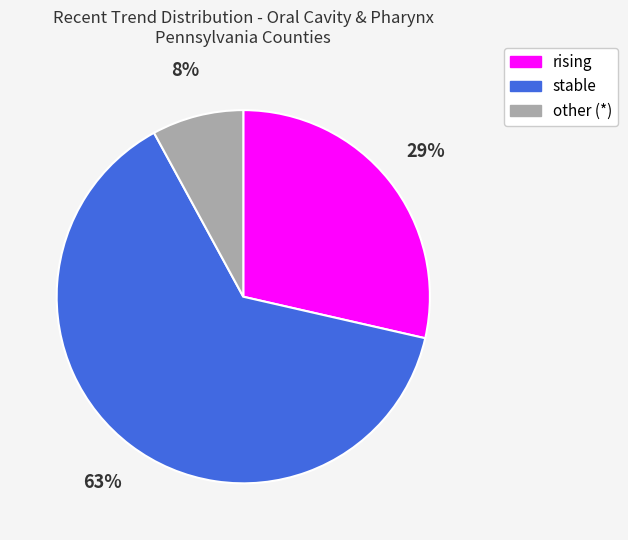

To the nearest percent, what percentage of the pie is other?

8%